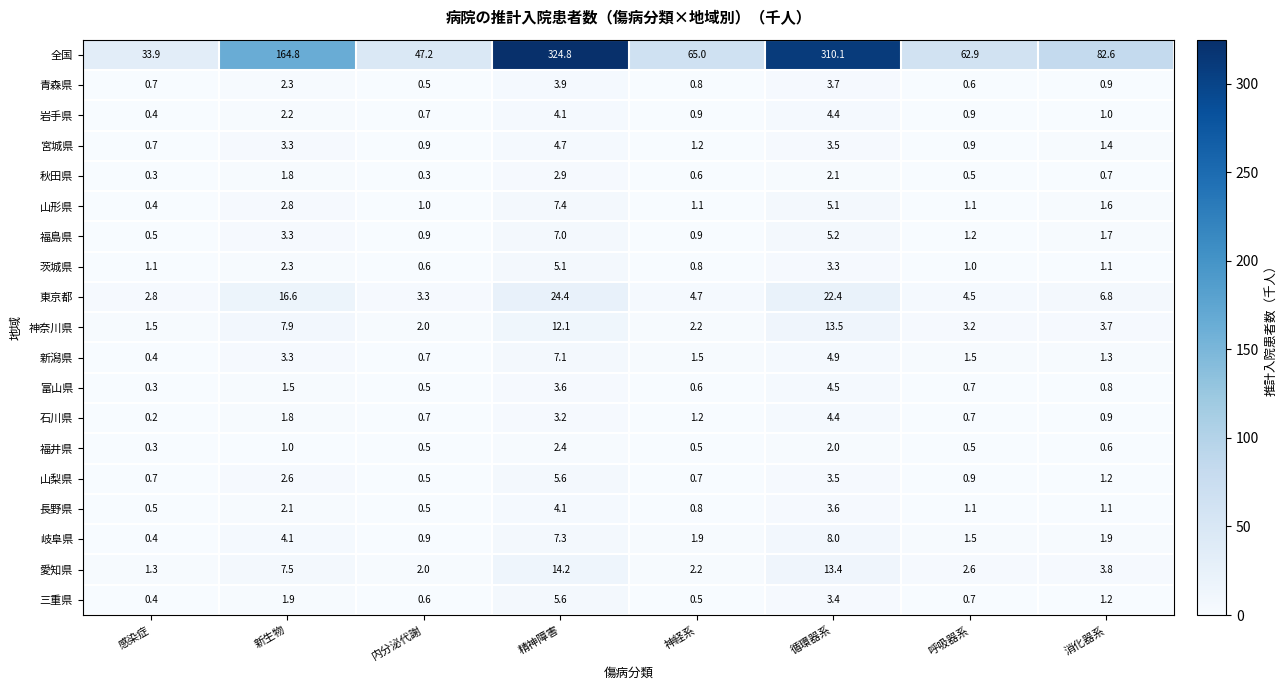

How many series are shown in this chart?

19